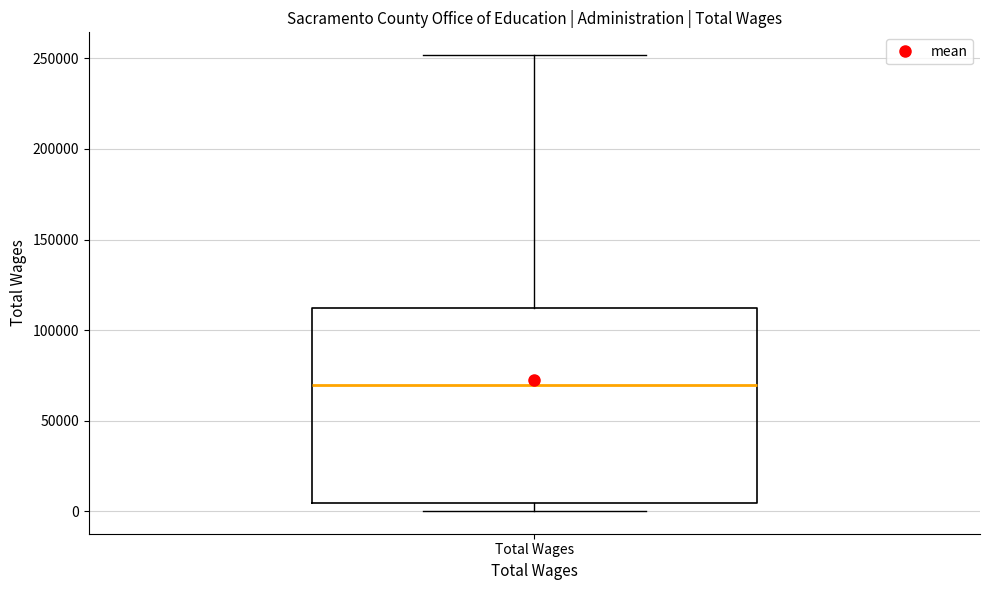

Where is the upper edge of the box for Total Wages on the y-axis? The values are not printed on the chart, so give them approximately, as read against the axis.

110000